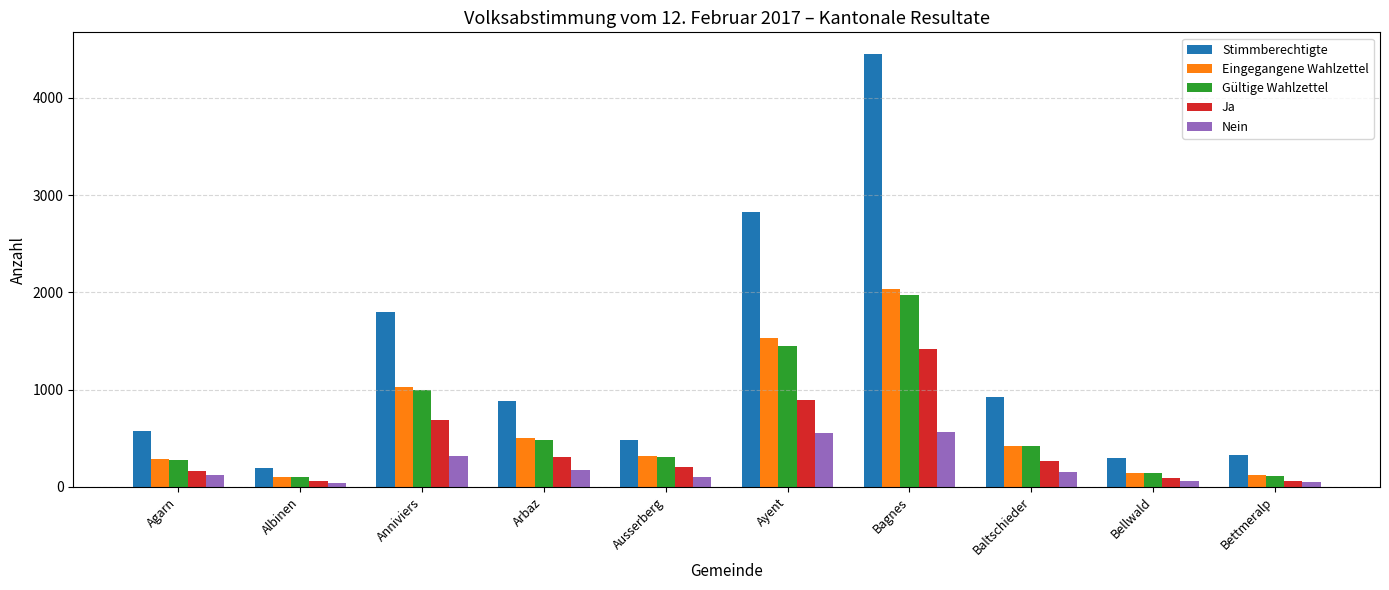

Which category has the lowest value in the Stimmberechtigte series?

Albinen